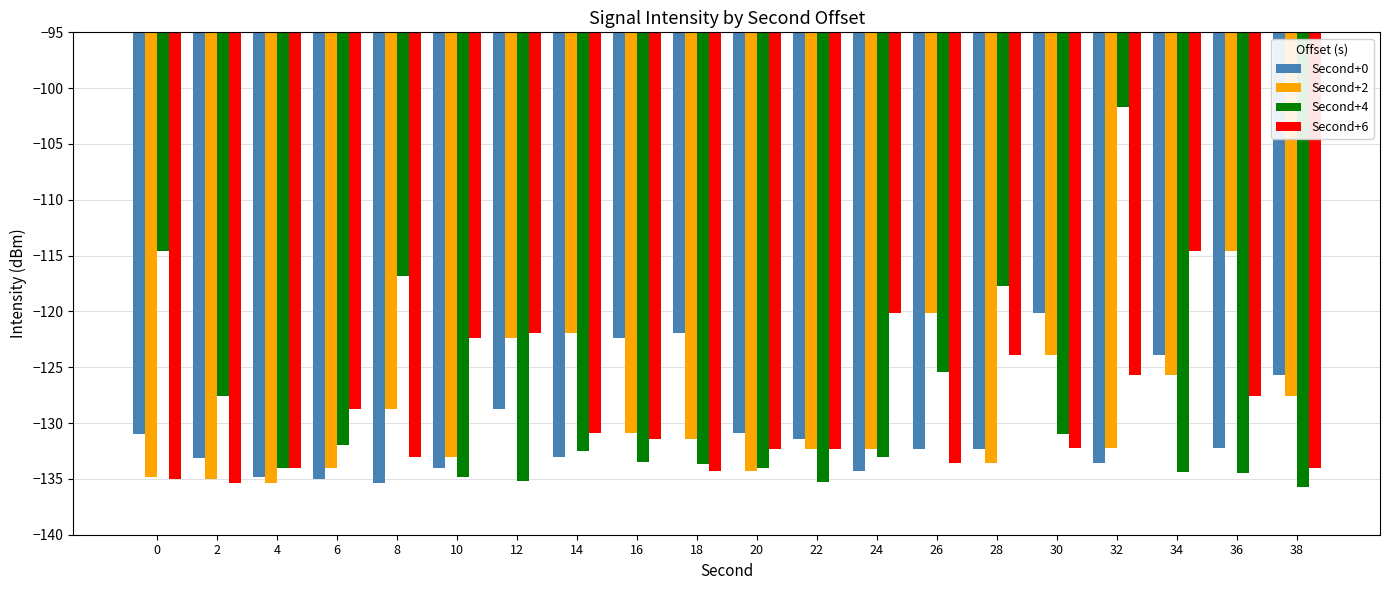

What are all the series names shown in the legend?

Second+0, Second+2, Second+4, Second+6